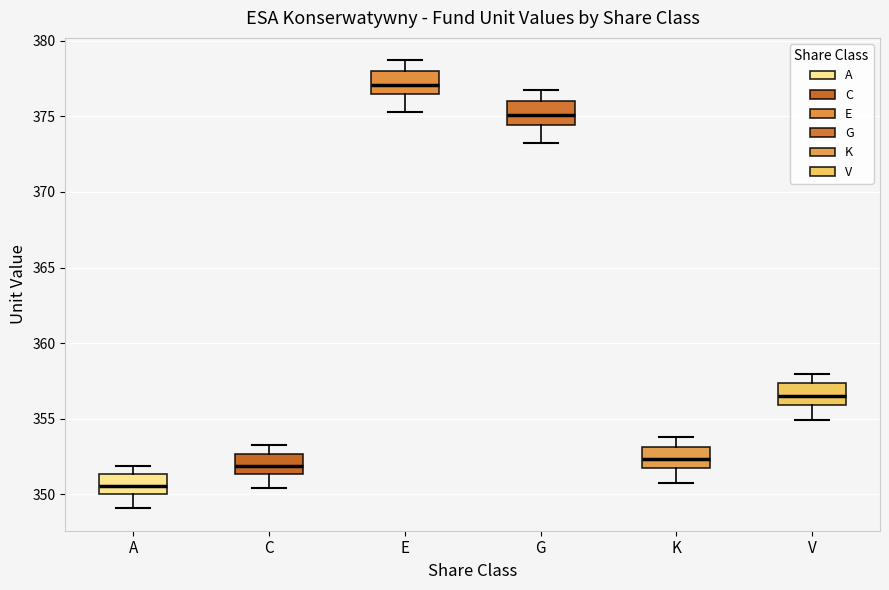

Reading left to right, transcribe this box plot: for each box, give where its median line is, the range the box spans, and where its two whiskers end, as read against the y-axis. The values are not printed on the chart, so give them approximately, as read against the axis.

A: median 350.5, box 350.0 to 351.5, whiskers 349.0 to 352.0
C: median 352.0, box 351.5 to 352.5, whiskers 350.5 to 353.5
E: median 377.0, box 376.5 to 378.0, whiskers 375.5 to 378.5
G: median 375.0, box 374.5 to 376.0, whiskers 373.5 to 377.0
K: median 352.5, box 352.0 to 353.0, whiskers 350.5 to 354.0
V: median 356.5, box 356.0 to 357.5, whiskers 355.0 to 358.0